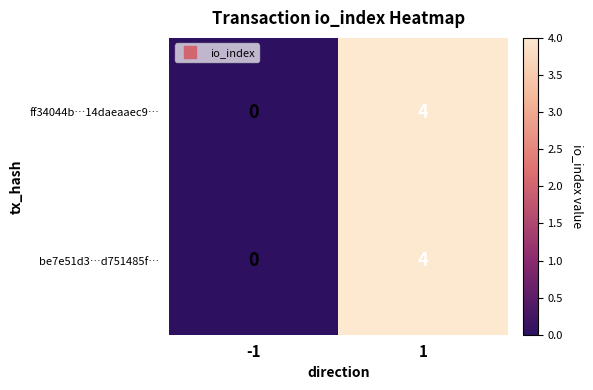

At which category is the sum across all series the highest?

1